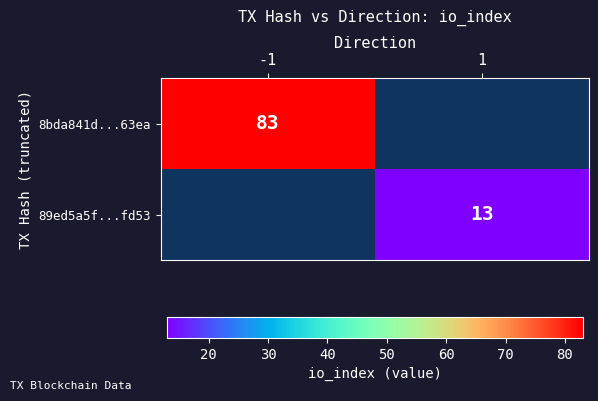

True or false: 8bda841d...63ea has a value of 121 at -1.

False